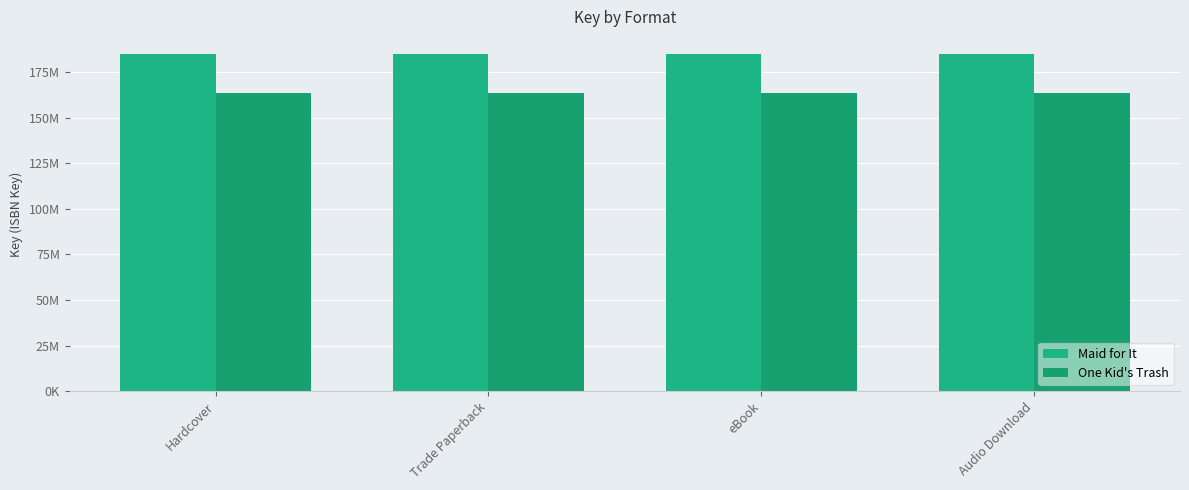

What is the sum of the One Kid's Trash values at Hardcover and eBook?

326889990